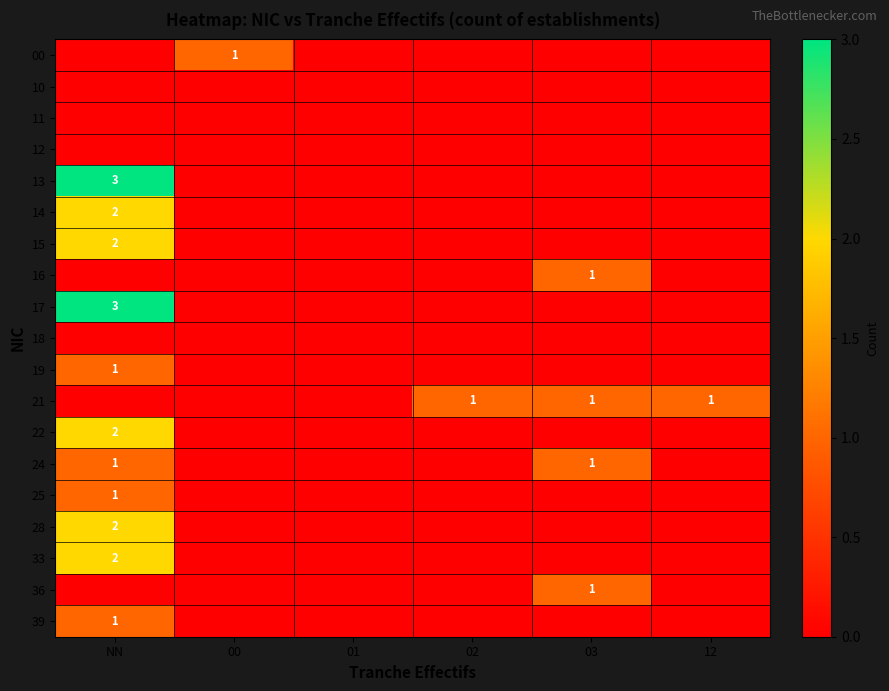

The 00 series shows 1 at 00. True or false?

True